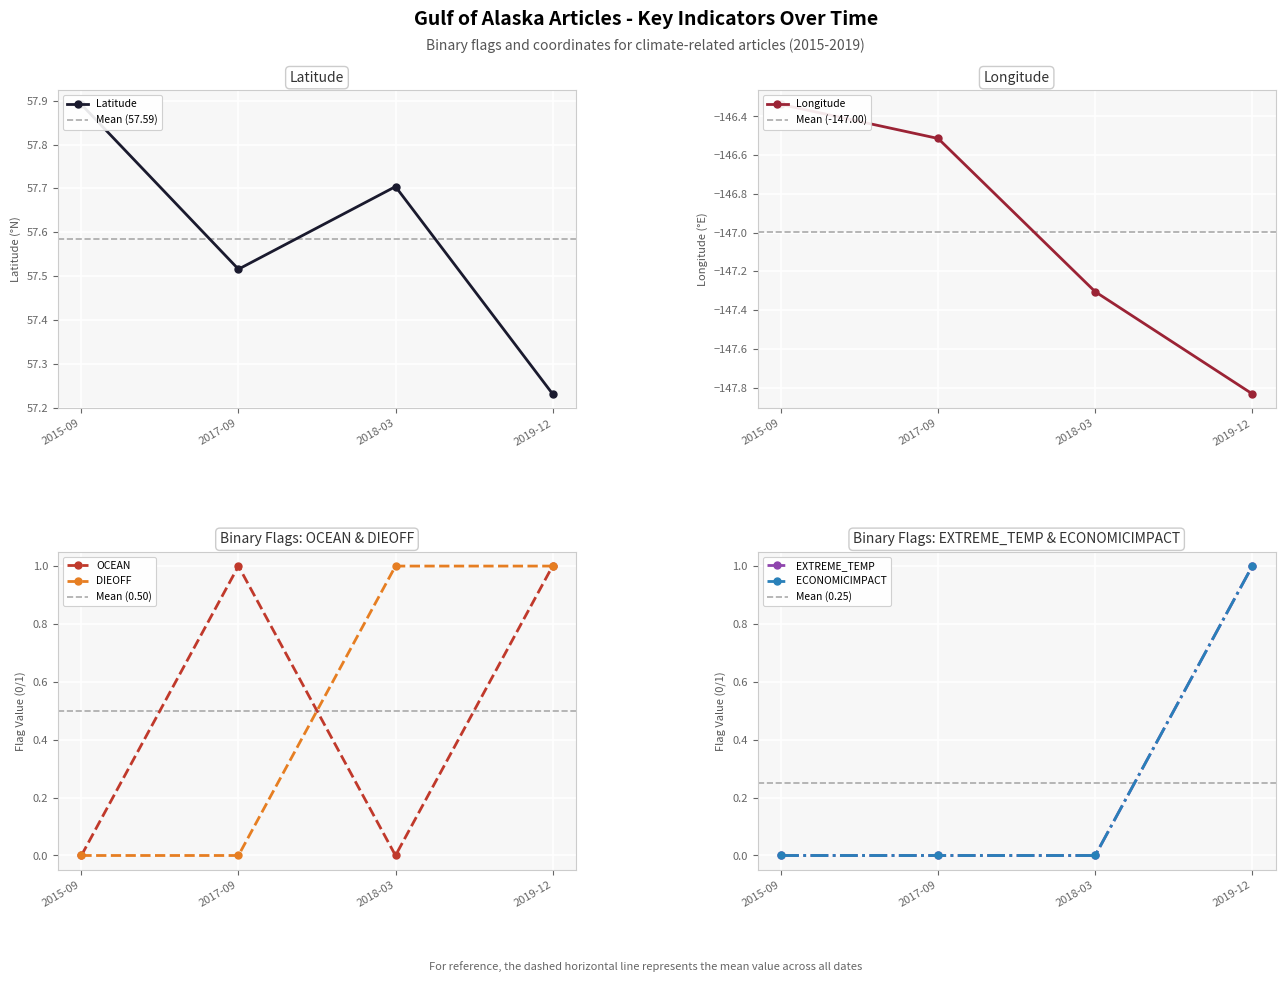

Is it true that DIEOFF equals 0 at 2015-09?

True